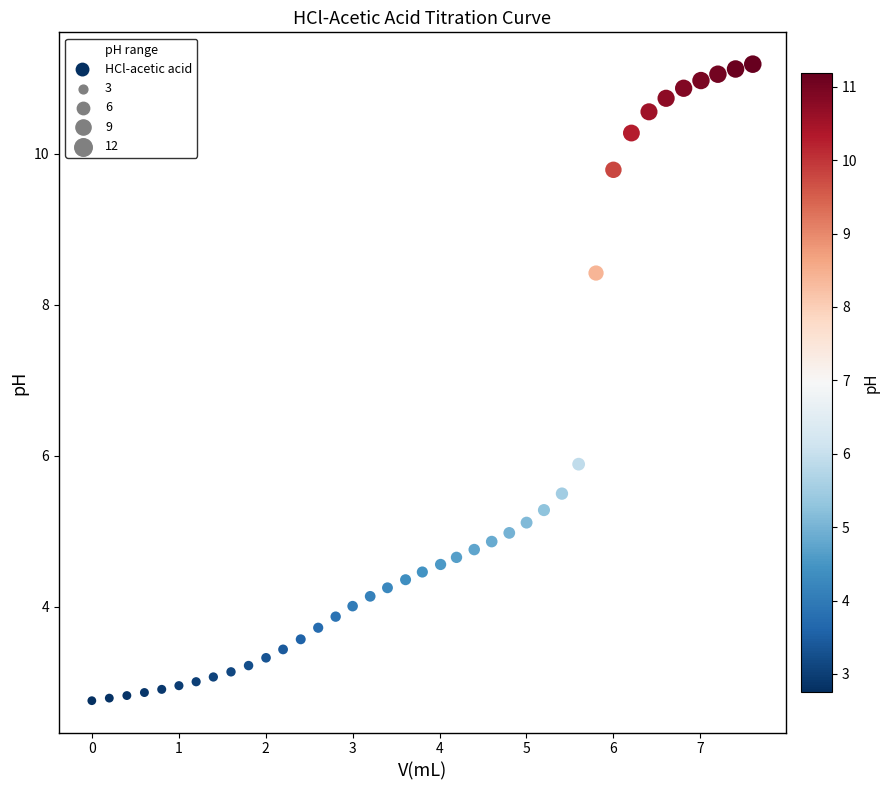

What is the range of Y values (max minus min)?

8.4